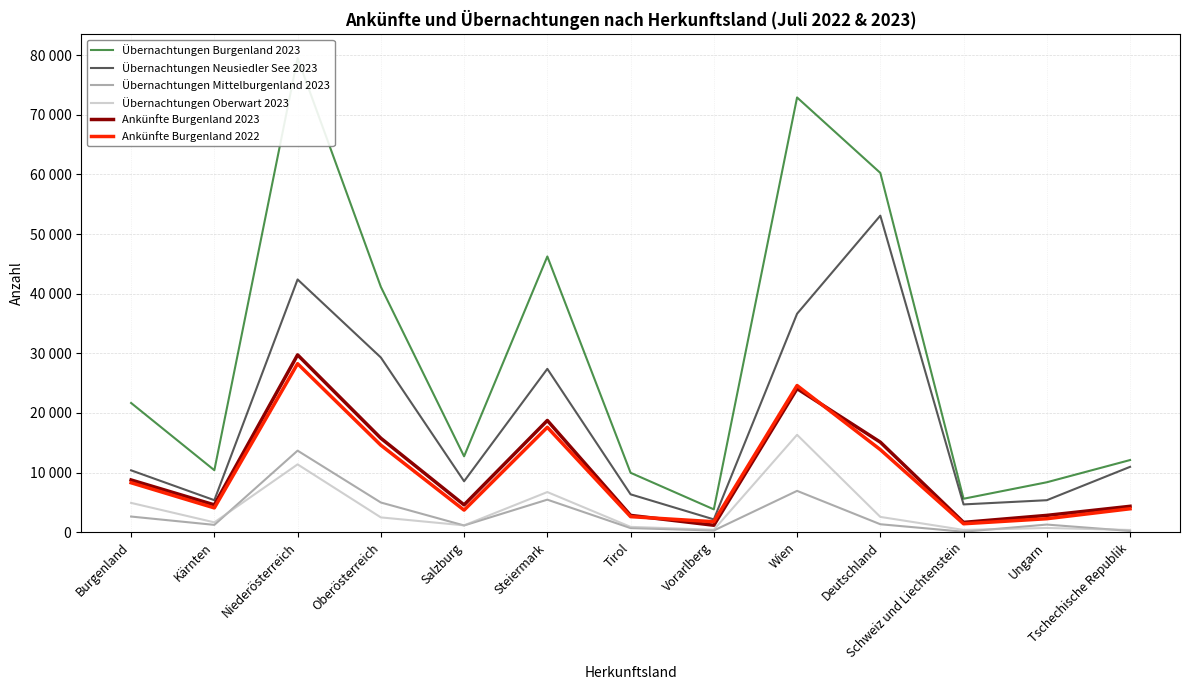

How many lines are shown in the chart?

6